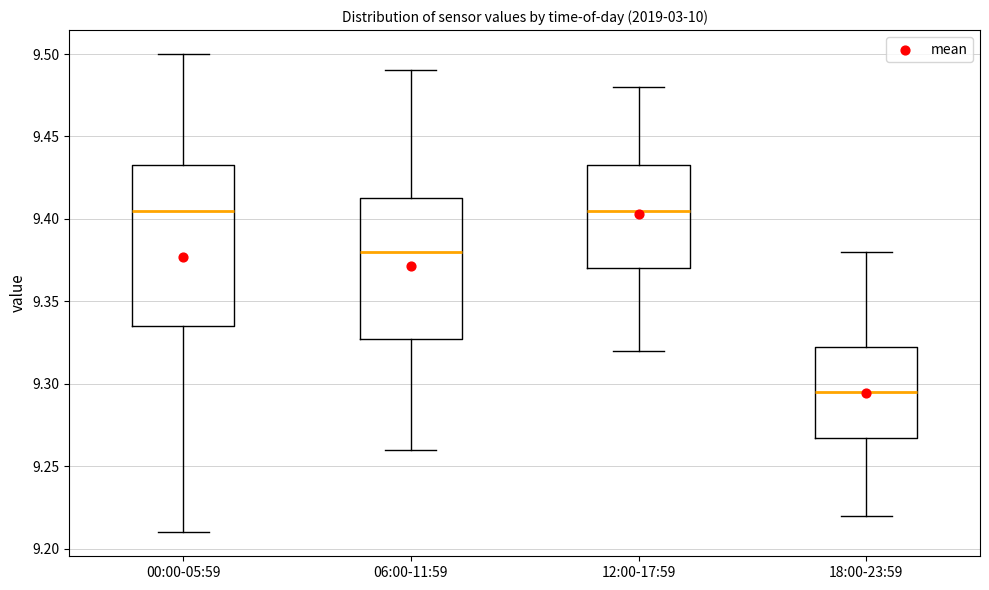

Which box has the lowest median line?

18:00-23:59